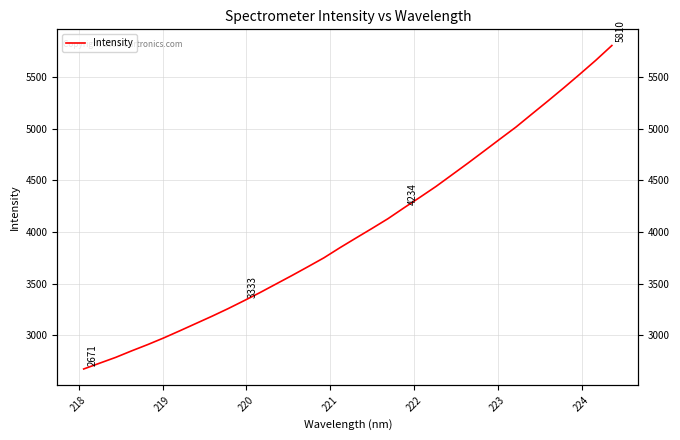

What is the difference between the maximum and minimum values?

3138.9